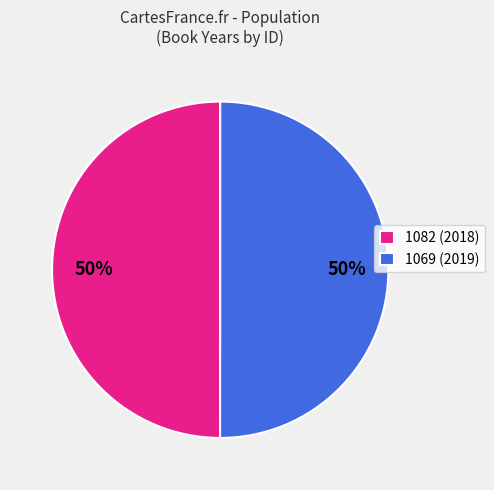

To the nearest percent, what portion does 1082 represent?

50%